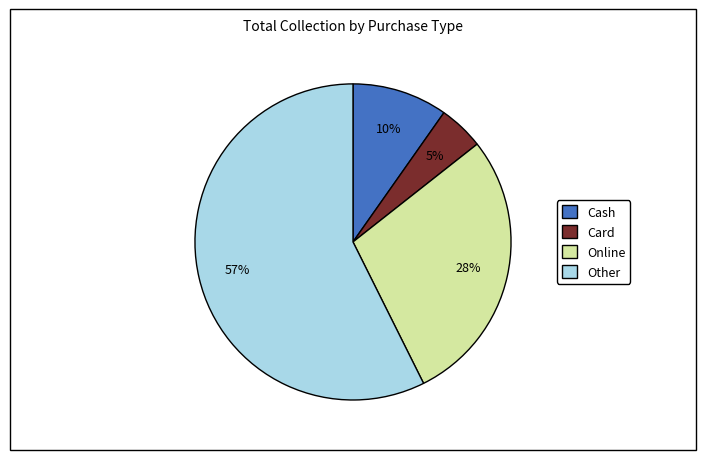

How many segments does this pie chart have?

4